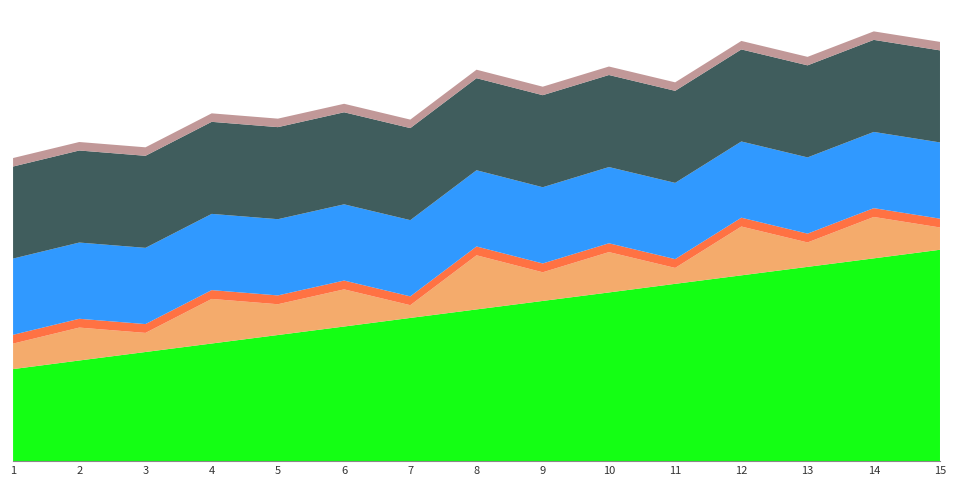

Reading right to left, transcribe all the data shown in this chart.

Predicted Points: 19.9	19.1	18.3	17.5	16.7	15.9	15.1	14.3	13.5	12.7	11.9	11.1	10.3	9.5	8.7
Residuals Positive: 2.1	3.9	2.3	4.6	1.5	3.8	2.7	5.1	1.2	3.5	2.9	4.2	1.8	3.1	2.4
R Square Component: 0.8	0.8	0.8	0.8	0.8	0.8	0.8	0.8	0.8	0.8	0.8	0.8	0.8	0.8	0.8
Standard Error Band: 7.2	7.2	7.2	7.2	7.2	7.2	7.2	7.2	7.2	7.2	7.2	7.2	7.2	7.2	7.2
Intercept Level: 8.7	8.7	8.7	8.7	8.7	8.7	8.7	8.7	8.7	8.7	8.7	8.7	8.7	8.7	8.7
Coefficient Scale: 0.8	0.8	0.8	0.8	0.8	0.8	0.8	0.8	0.8	0.8	0.8	0.8	0.8	0.8	0.8